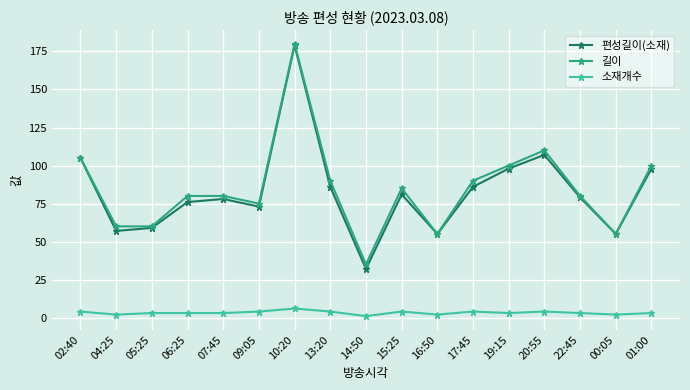

What are all the series names shown in the legend?

편성길이(소재), 길이, 소재개수